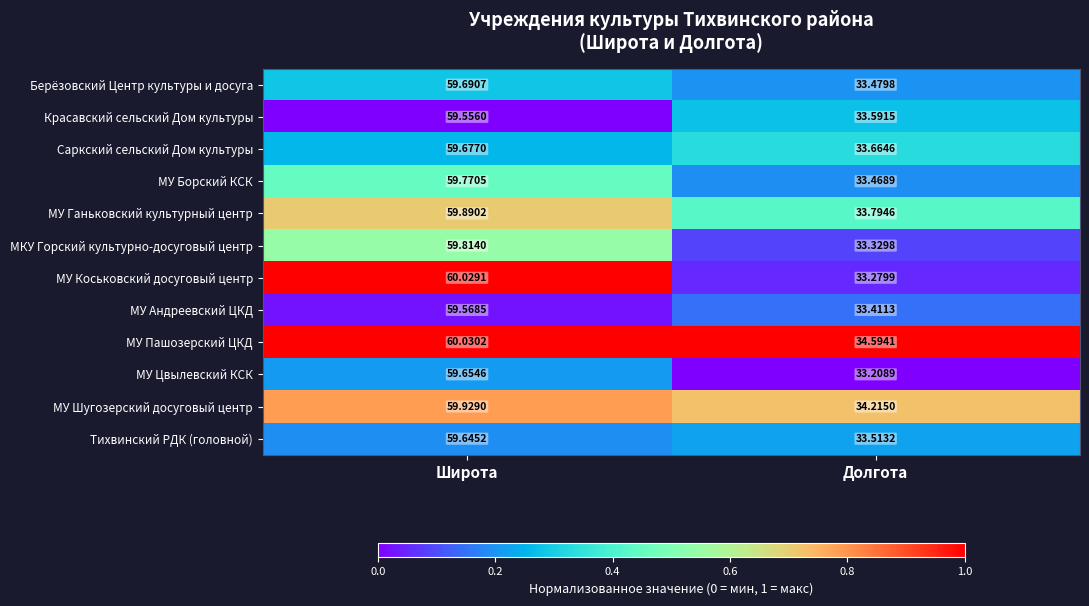

Where does the МУ Пашозерский ЦКД series first go above 60?

Широта